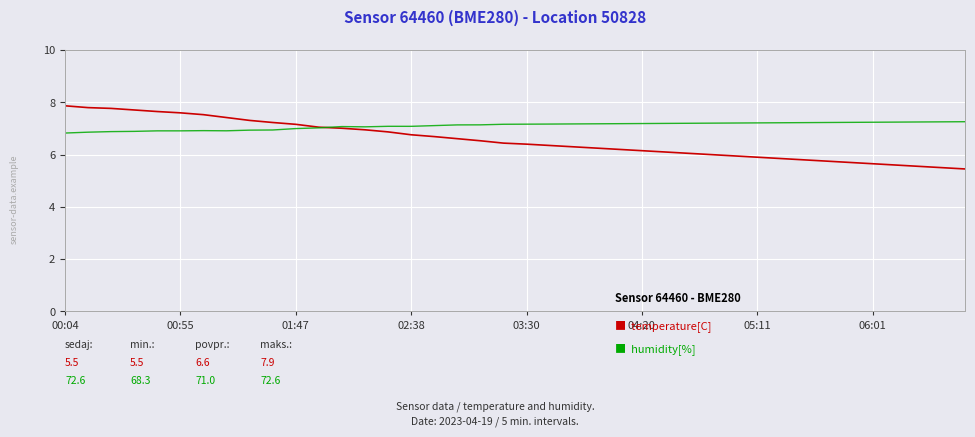

The temperature[C] series shows 6.6 at 17. True or false?

True